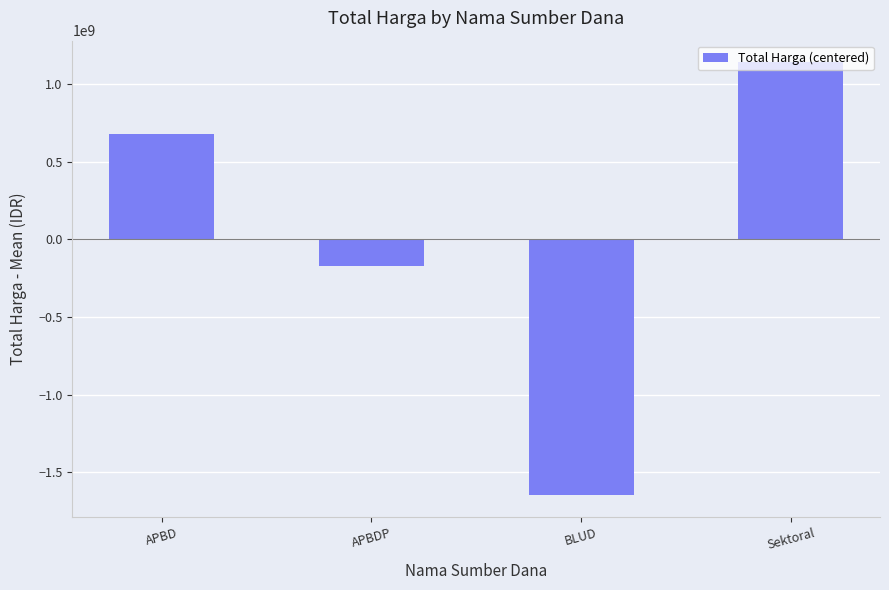

The chart shows a value of 1171623232.7 at APBD. True or false?

False